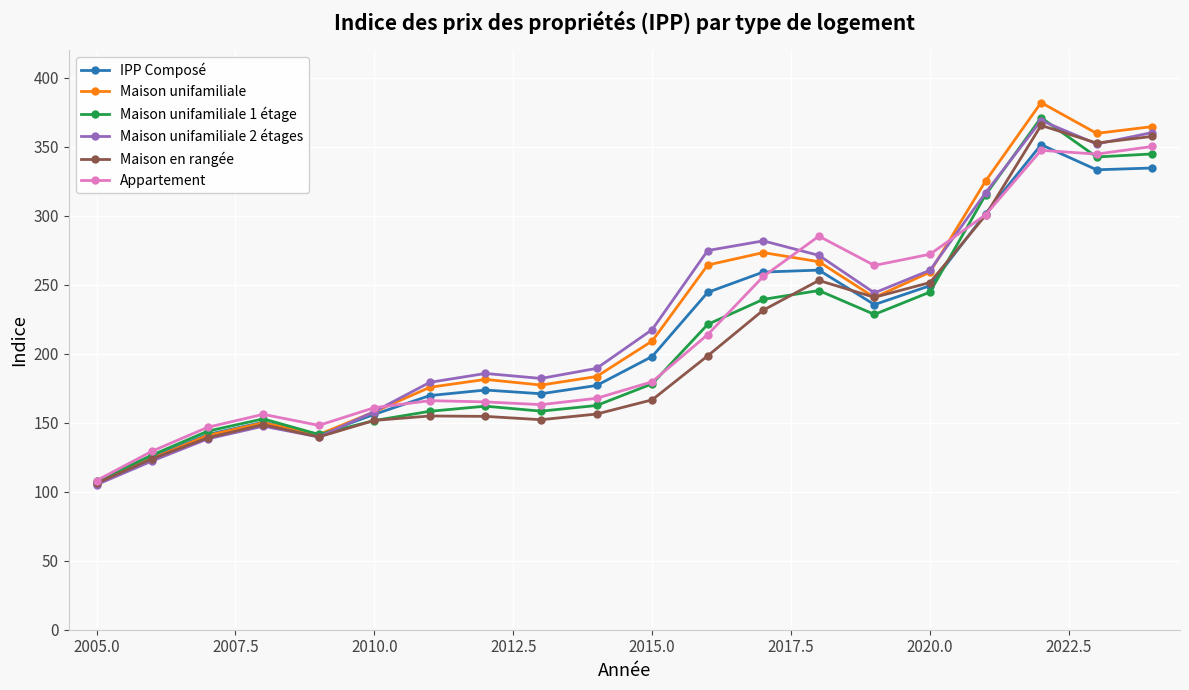

What is the average value of the Maison unifamiliale series?

224.2